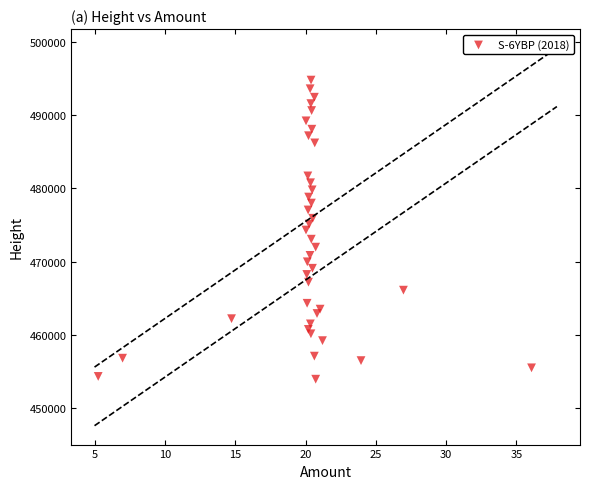

What is the range of Y values (max minus min)?

40821